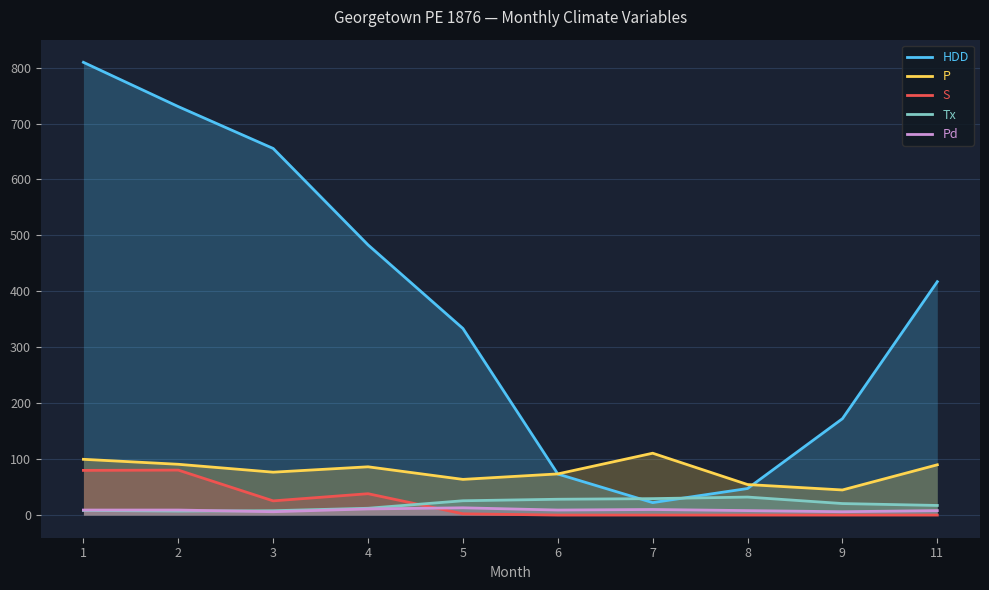

Reading left to right, extract all data points from this chart.

HDD: 1=809.4	2=730.2	3=655.4	4=483.0	5=333.6	6=73.4	7=22.3	8=47.5	9=172.3	11=417.2
P: 1=99.7	2=90.8	3=76.7	4=86.3	5=63.8	6=73.6	7=110.6	8=54.6	9=44.9	11=89.9
S: 1=79.9	2=80.4	3=25.4	4=38.2	5=2.3	6=0.0	7=0.0	8=0.0	9=0.0	11=0.0
Tx: 1=8.3	2=7.2	3=7.8	4=12.2	5=25.6	6=28.3	7=29.4	8=32.2	9=20.6	11=17.2
Pd: 1=9.0	2=9.0	3=6.0	4=11.0	5=13.0	6=9.0	7=10.0	8=8.0	9=6.0	11=8.0